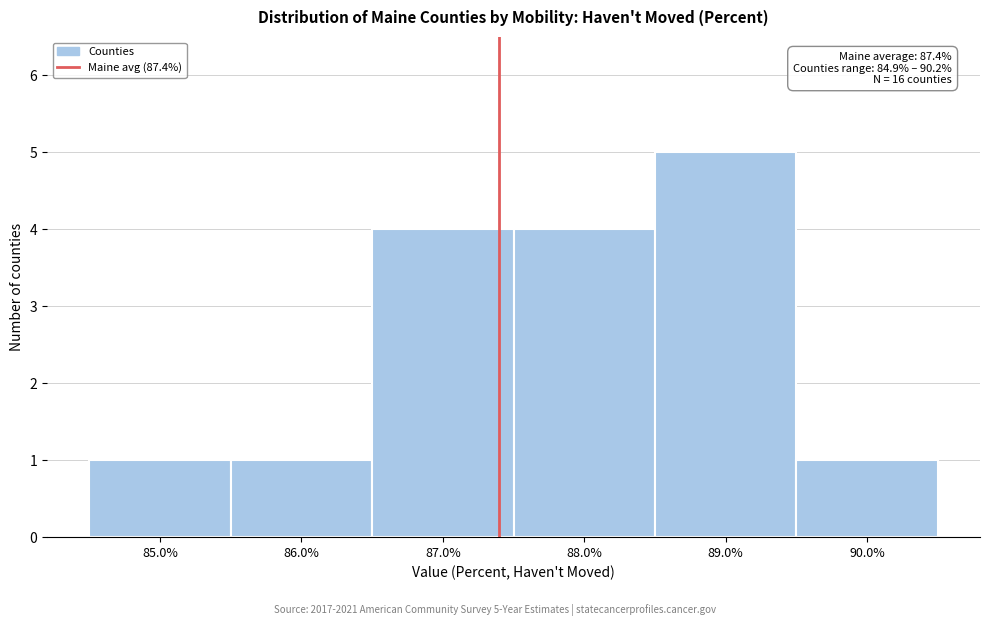

Which range on the x-axis has the tallest bar?

88.5 to 89.5